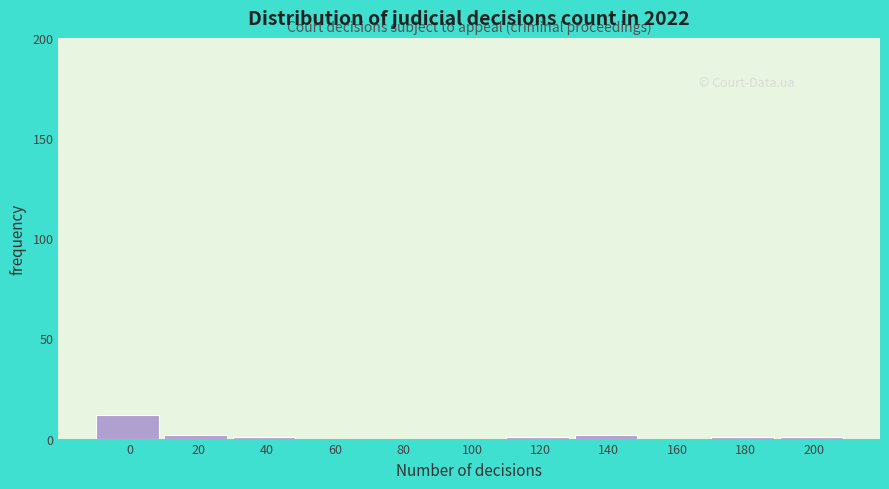

Reading left to right, extract all data points from this chart.

0=12	20=2	40=1	60=0	80=0	100=0	120=1	140=2	160=0	180=1	200=1